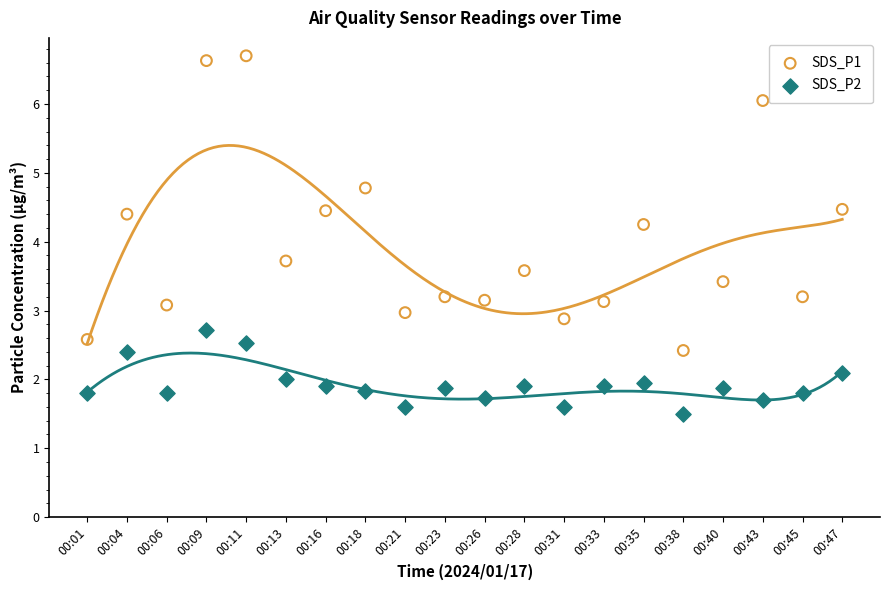

Which series has the largest Y range (max minus min)?

SDS_P1